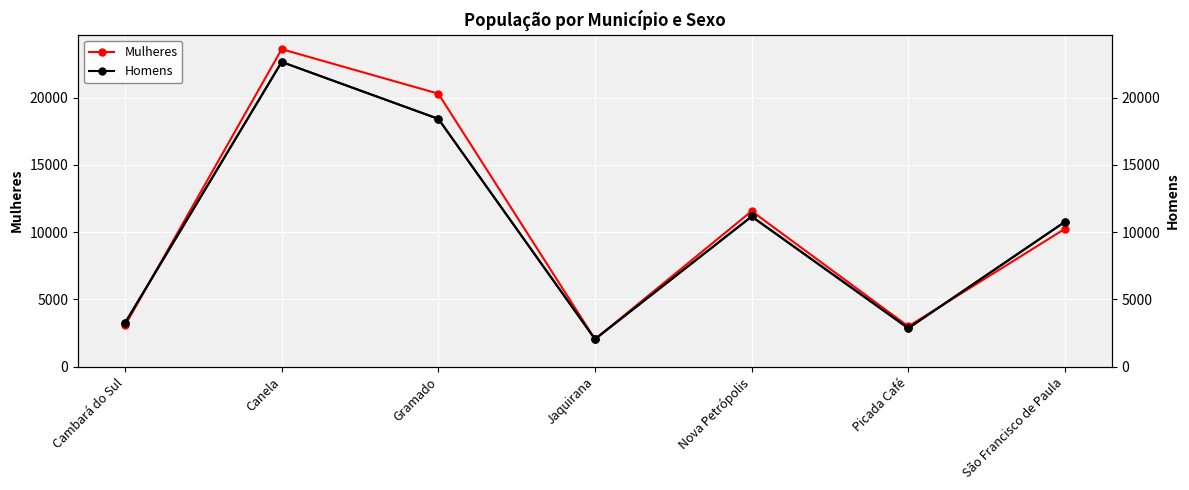

What is the maximum value for Mulheres?

23616